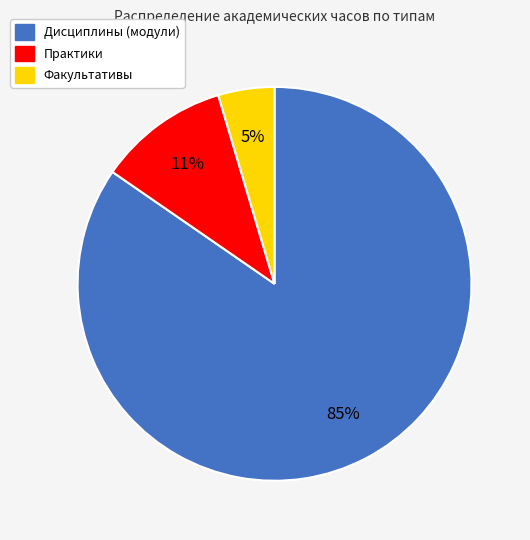

Is the sum of Дисциплины (модули) and Факультативы greater than half?

Yes